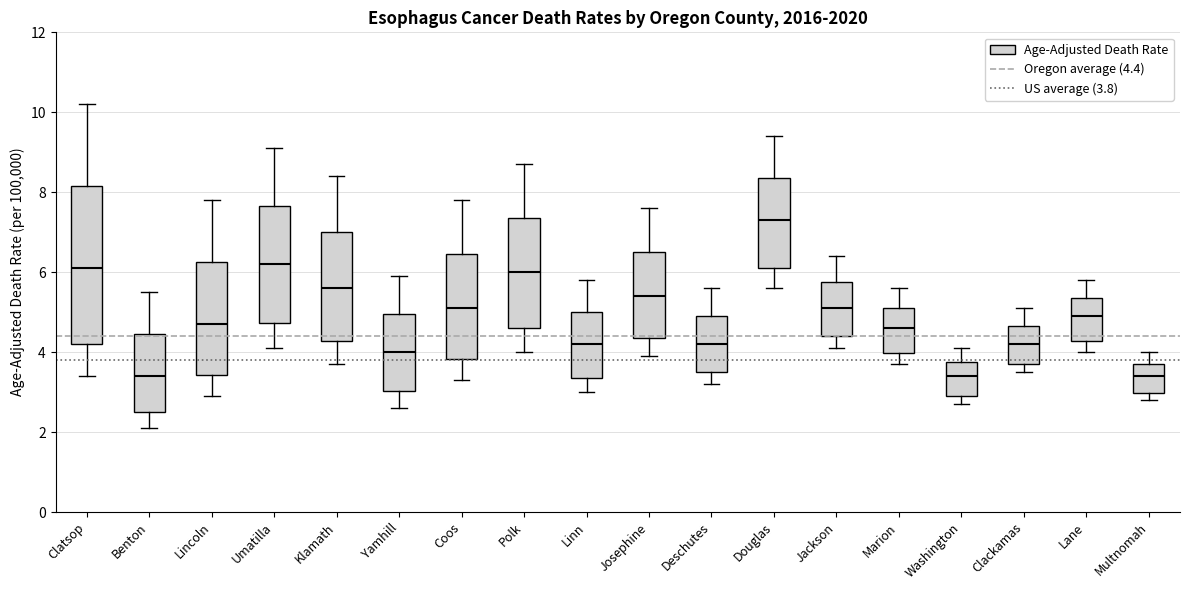

Comparing the boxes themselves (not the whiskers), which one is the tallest?

Clatsop